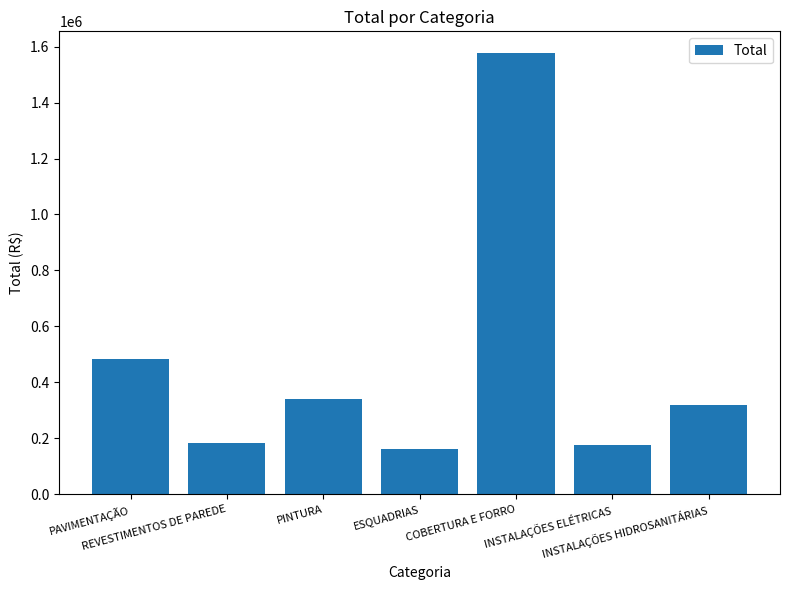

Reading left to right, list all the values displayed in this chart.

PAVIMENTAÇÃO=482516.0	REVESTIMENTOS DE PAREDE=185030.0	PINTURA=341788.5	ESQUADRIAS=161491.3	COBERTURA E FORRO=1575630.0	INSTALAÇÕES ELÉTRICAS=177166.8	INSTALAÇÕES HIDROSANITÁRIAS=317648.5